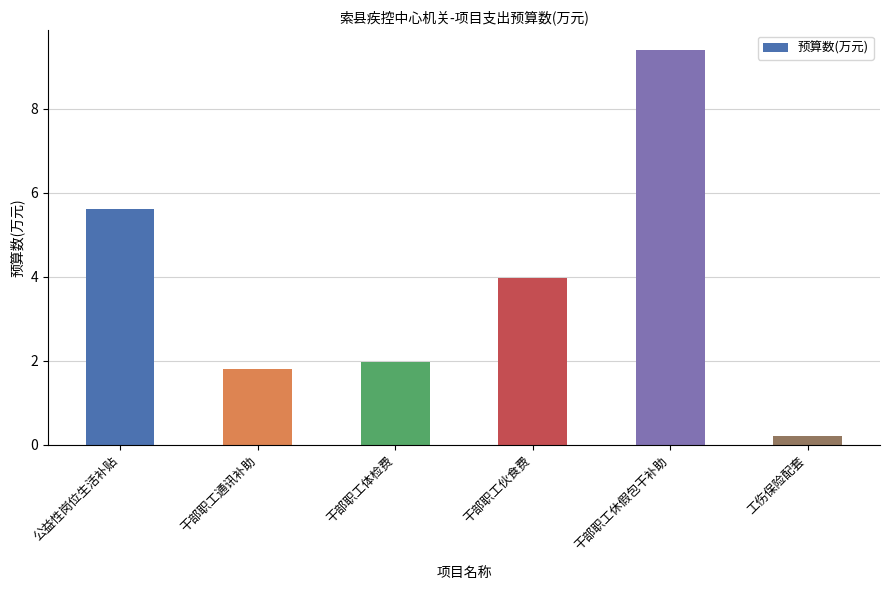

Rank the categories by value from lowest to highest.

工伤保险配套, 干部职工通讯补助, 干部职工体检费, 干部职工伙食费, 公益性岗位生活补贴, 干部职工休假包干补助